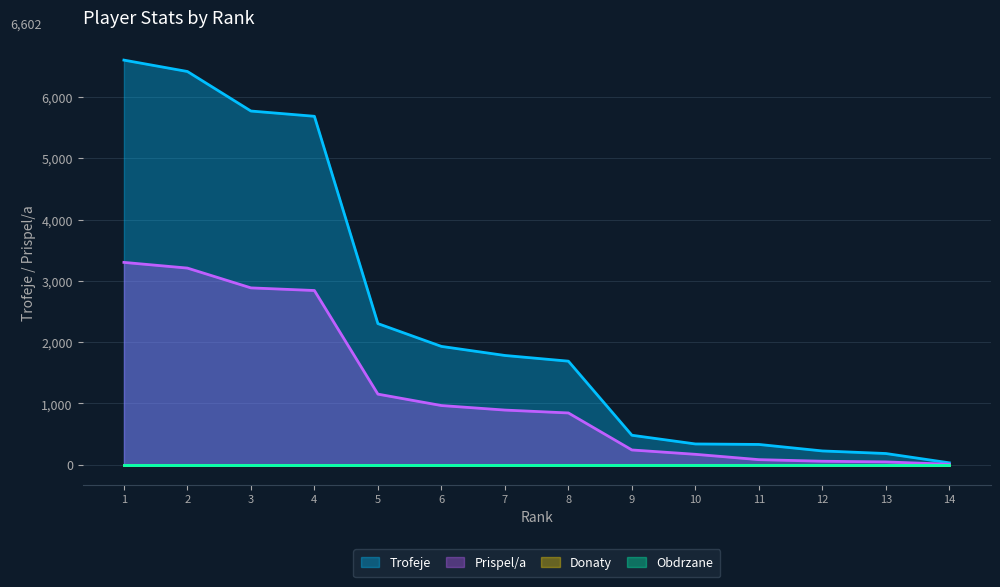

True or false: Trofeje and Prispel/a cross at least once.

False